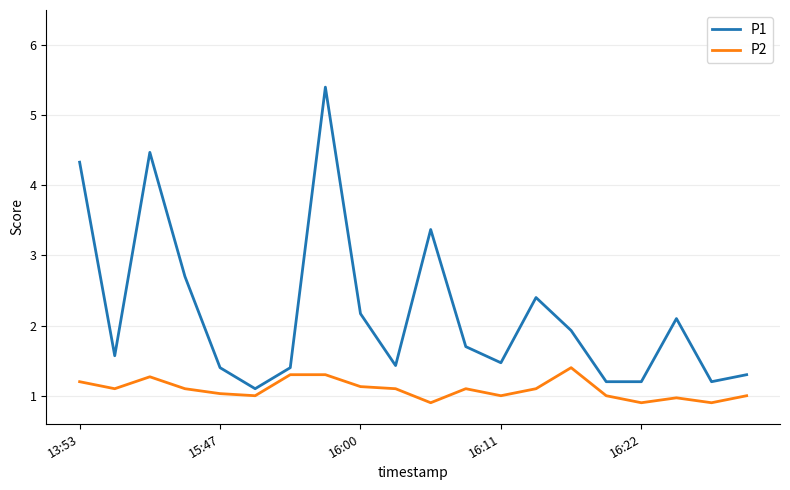

What is the highest value of the P1 series?

5.4